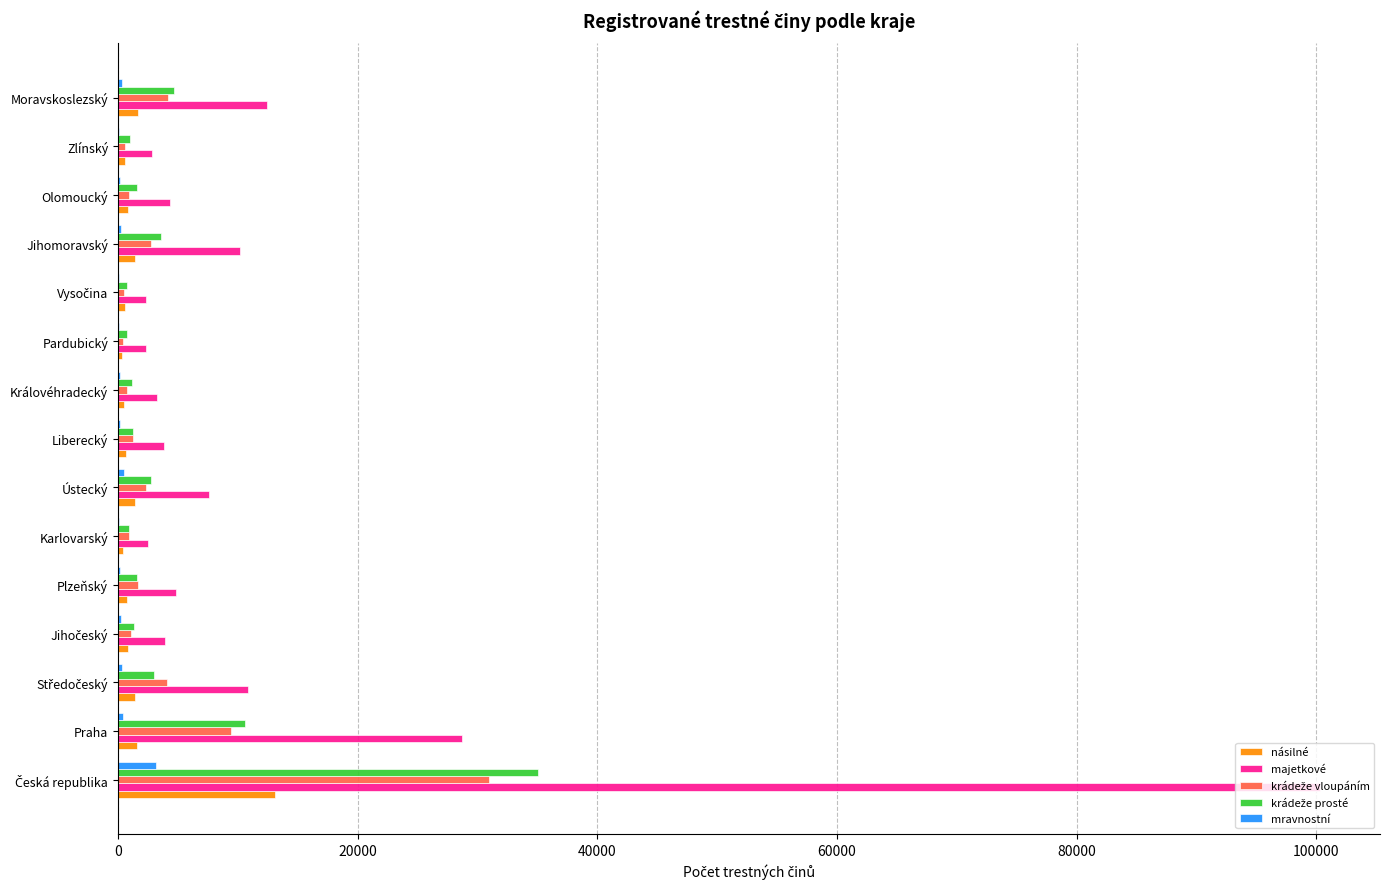

What is the maximum value shown in the chart?

100300